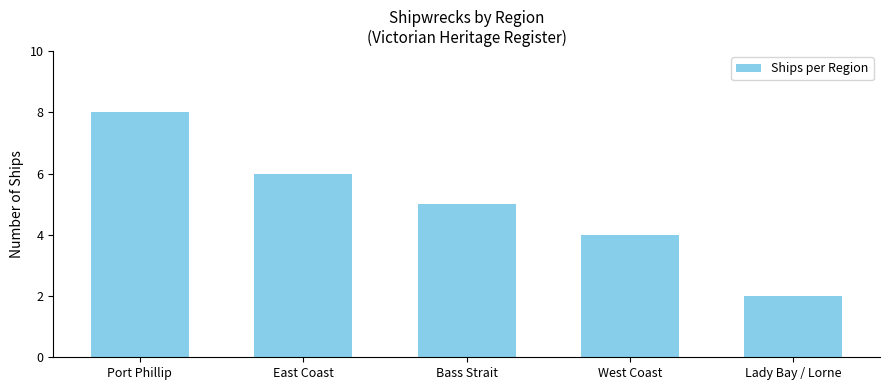

How many bars are there in total?

5